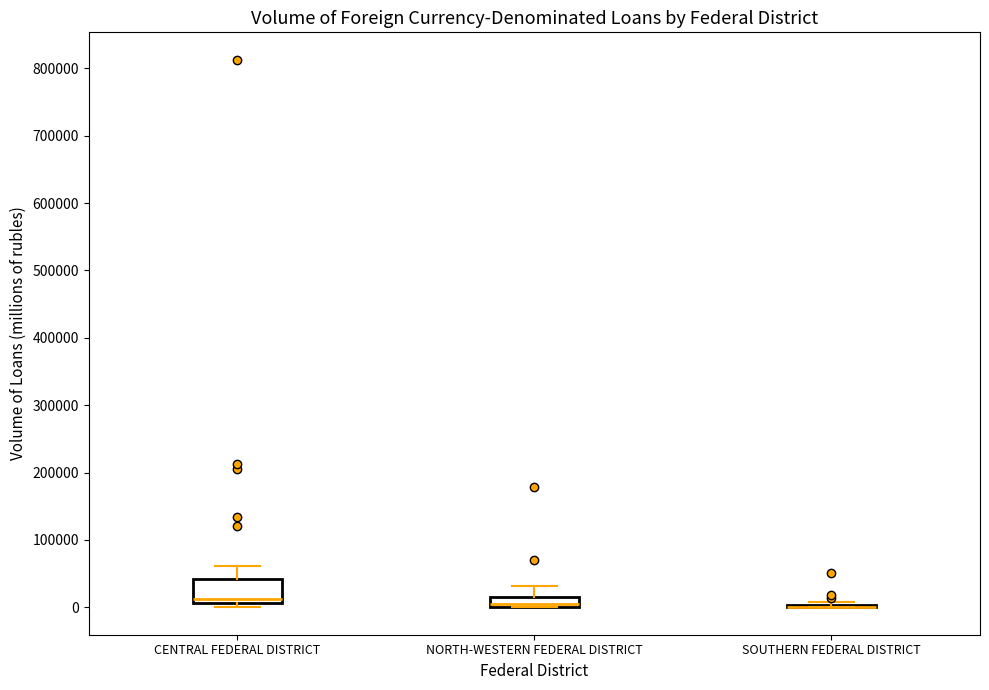

Which box is the tallest, from its lower edge to its upper edge?

CENTRAL FEDERAL DISTRICT